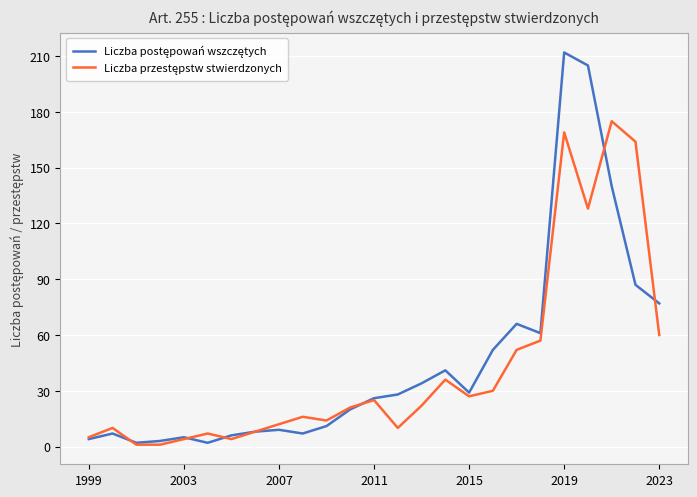

What is the greatest value displayed?

212